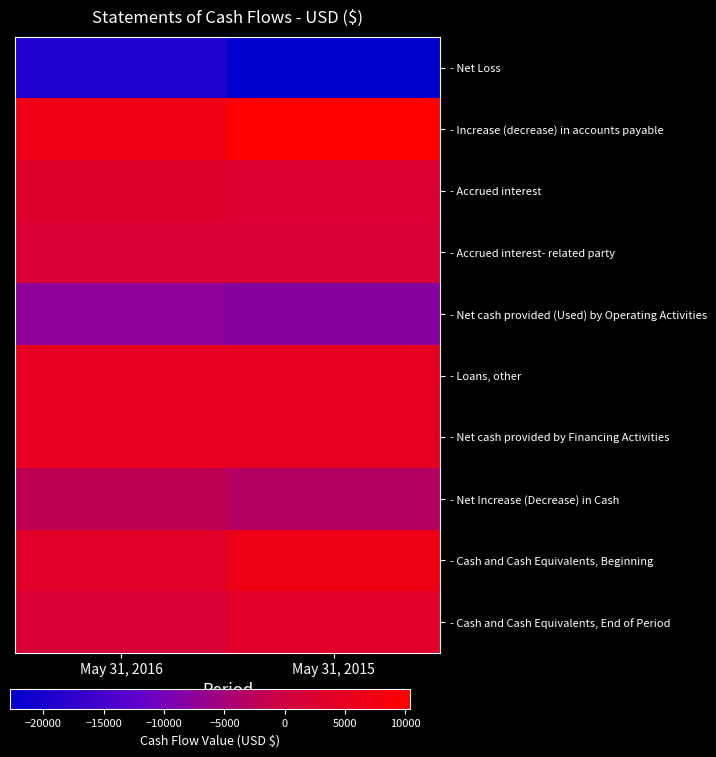

What is the difference between the highest and lowest values at May 31, 2015?

33143